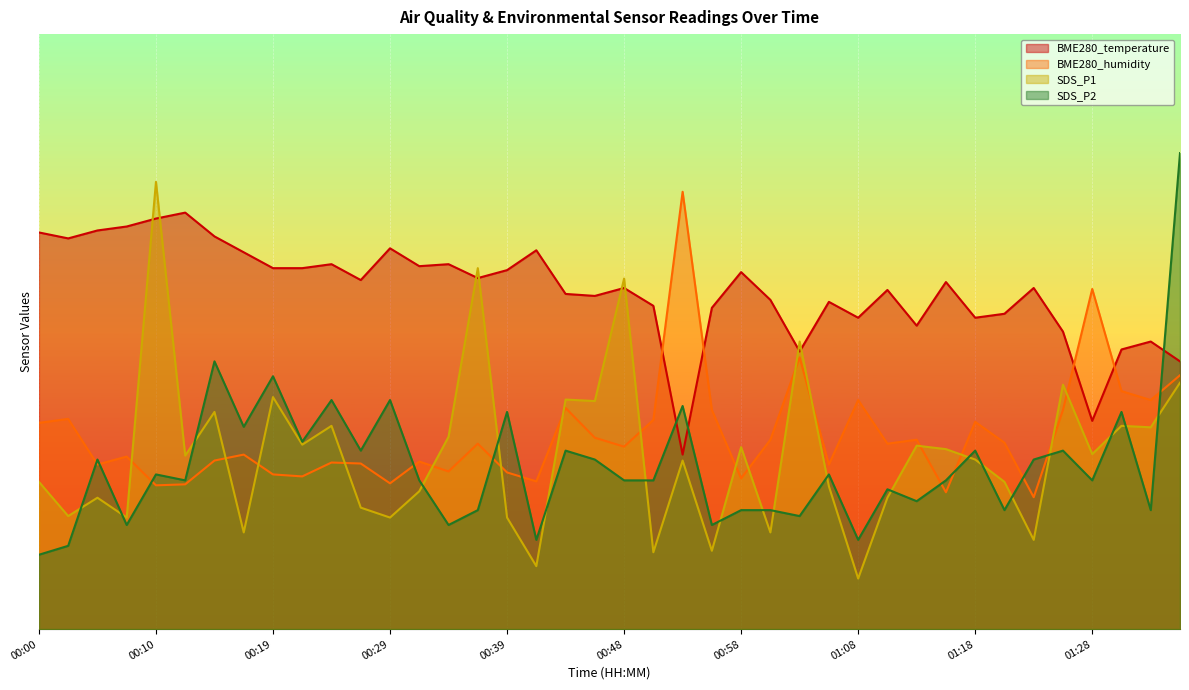

What is the label of the 24th point from the right?

00:39